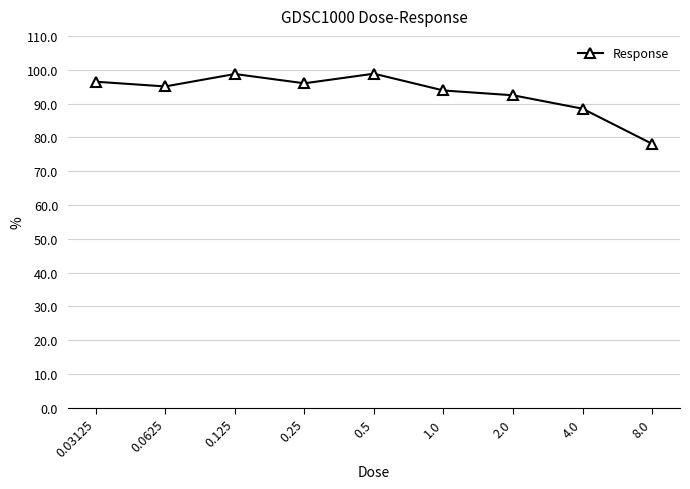

What is the minimum value shown in the chart?

78.1